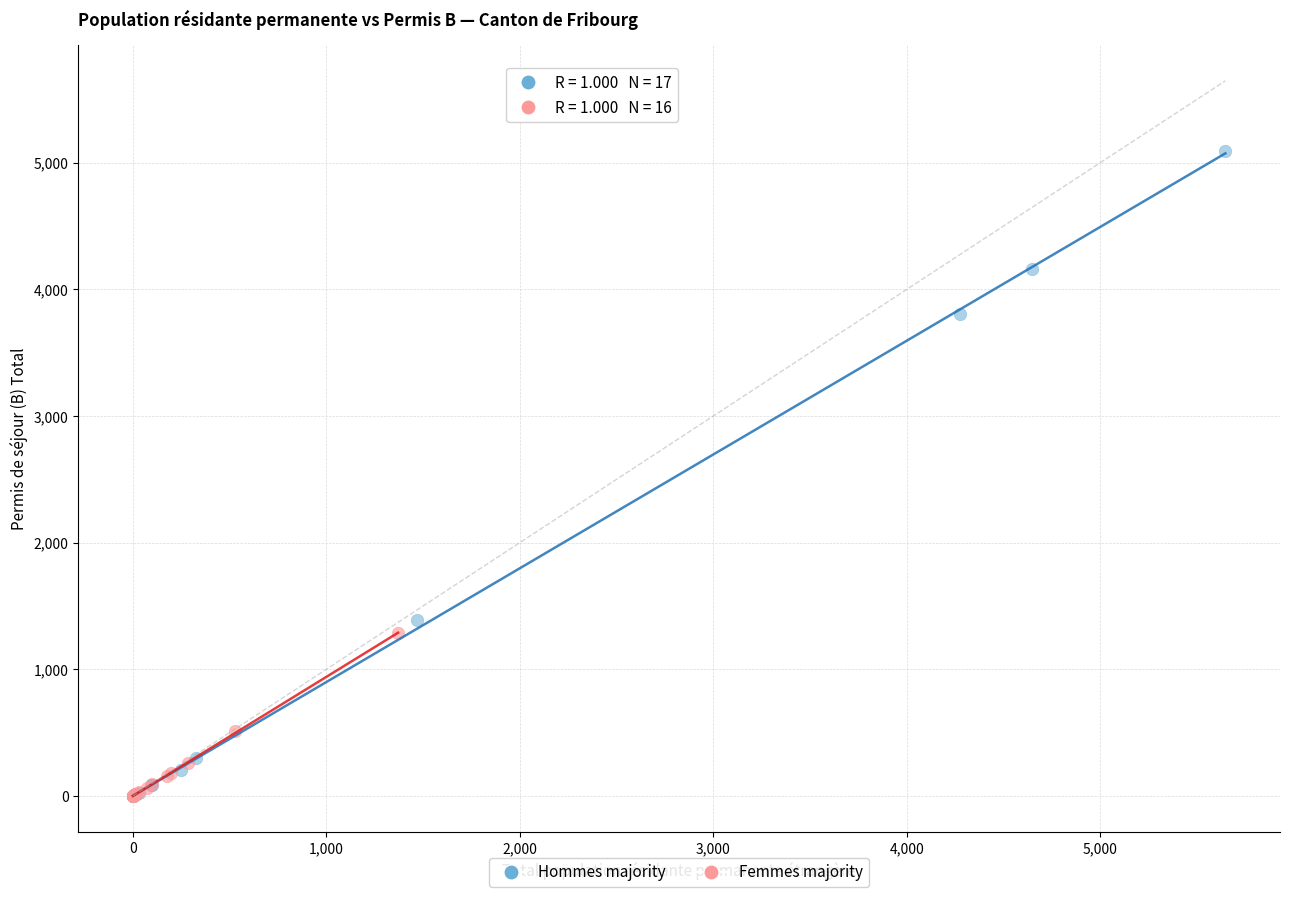

Which series contains the highest Y value?

Hommes majority